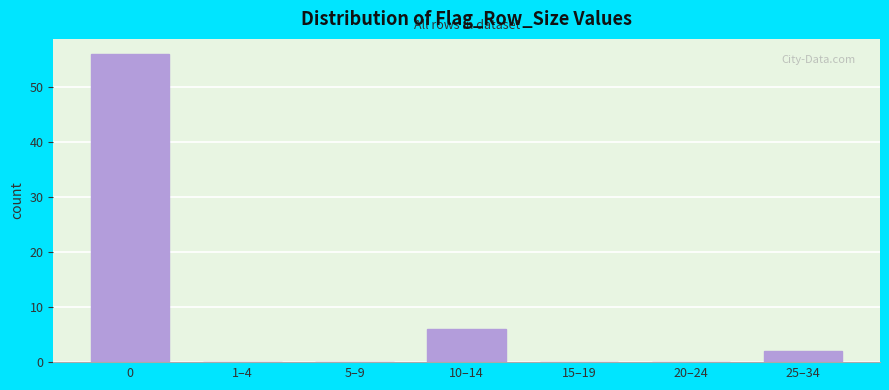

Reading right to left, what are all the values shown in this chart?

25–34=2	20–24=0	15–19=0	10–14=6	5–9=0	1–4=0	0=56